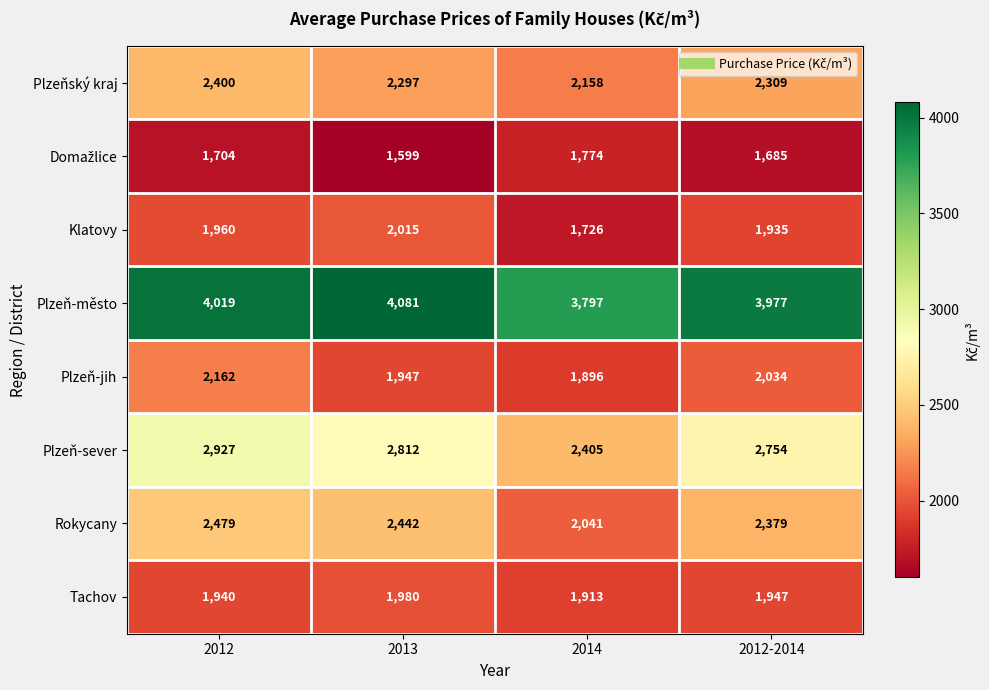

Where does the Rokycany series first go above 2442?

2012